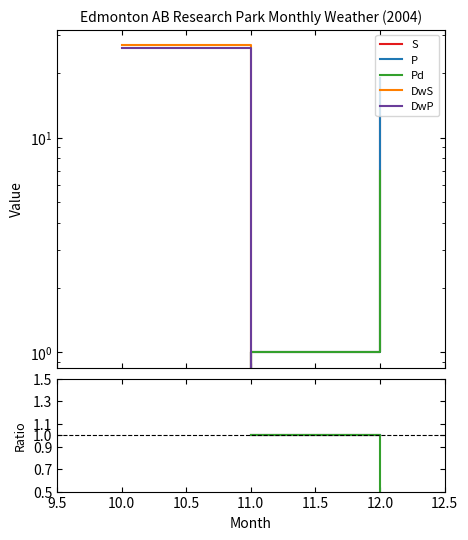

Is the value of DwP at 10.0 greater than the value of P at 10.0?

No